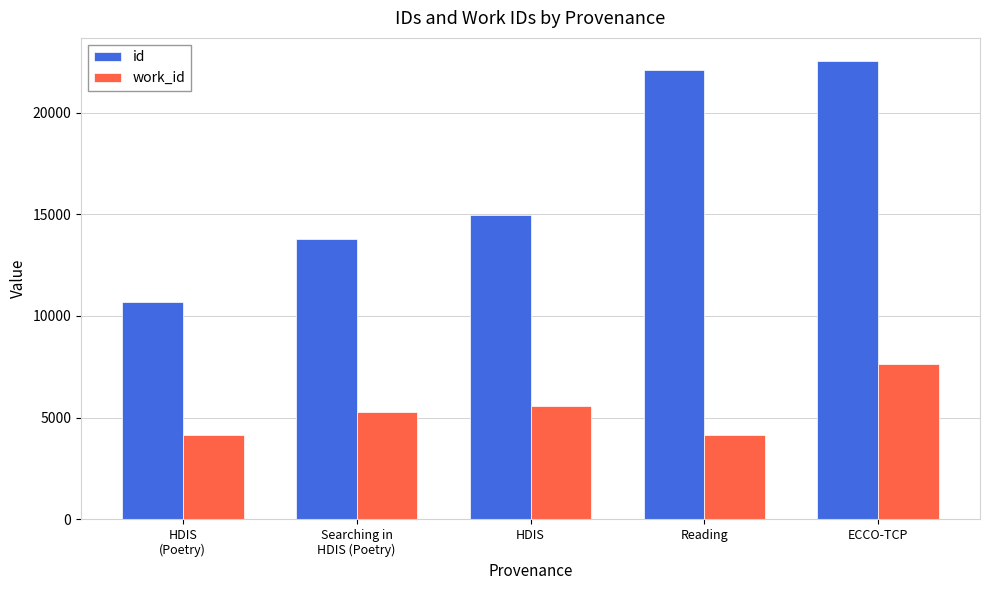

List the labels in order of id value, smallest first.

HDIS
(Poetry), Searching in
HDIS (Poetry), HDIS, Reading, ECCO-TCP